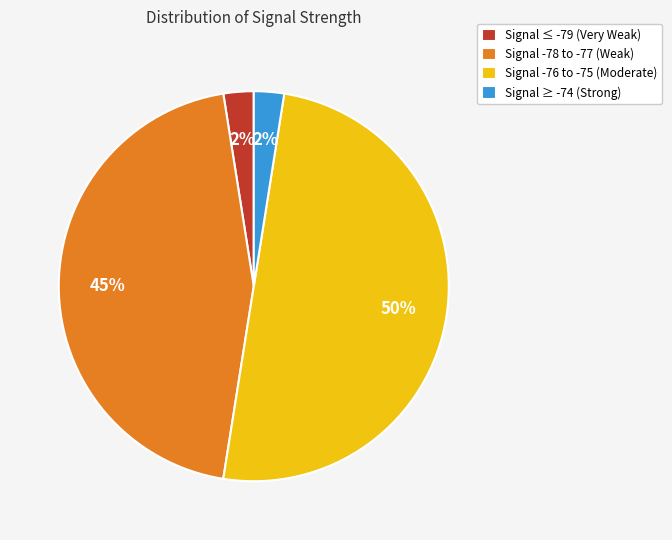

Count the number of slices in the pie.

4